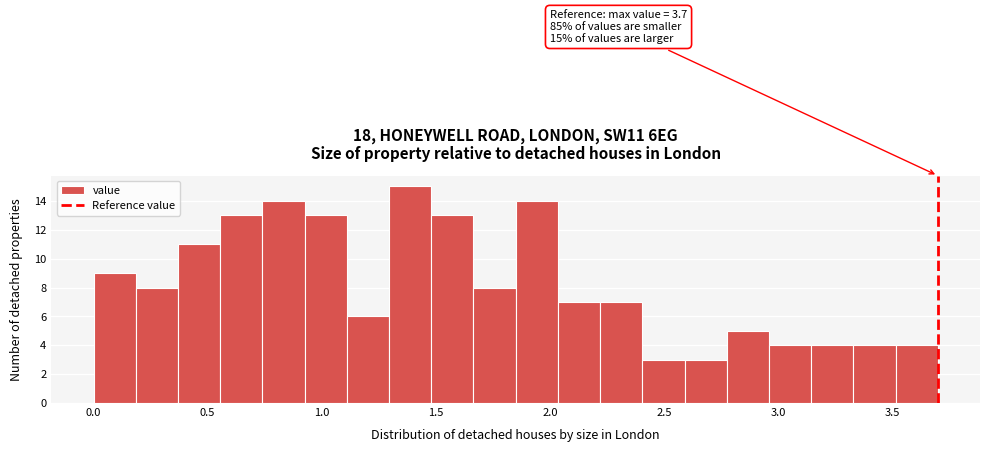

Read against the x-axis, roughly where is the centre of the tallest bar?

1.40